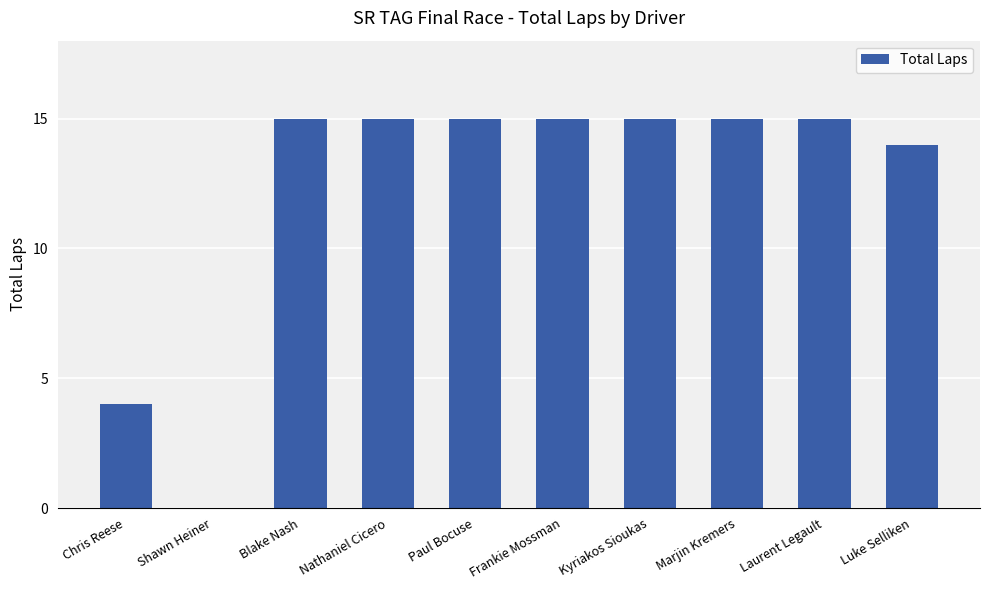

Read the value at Nathaniel Cicero.

15